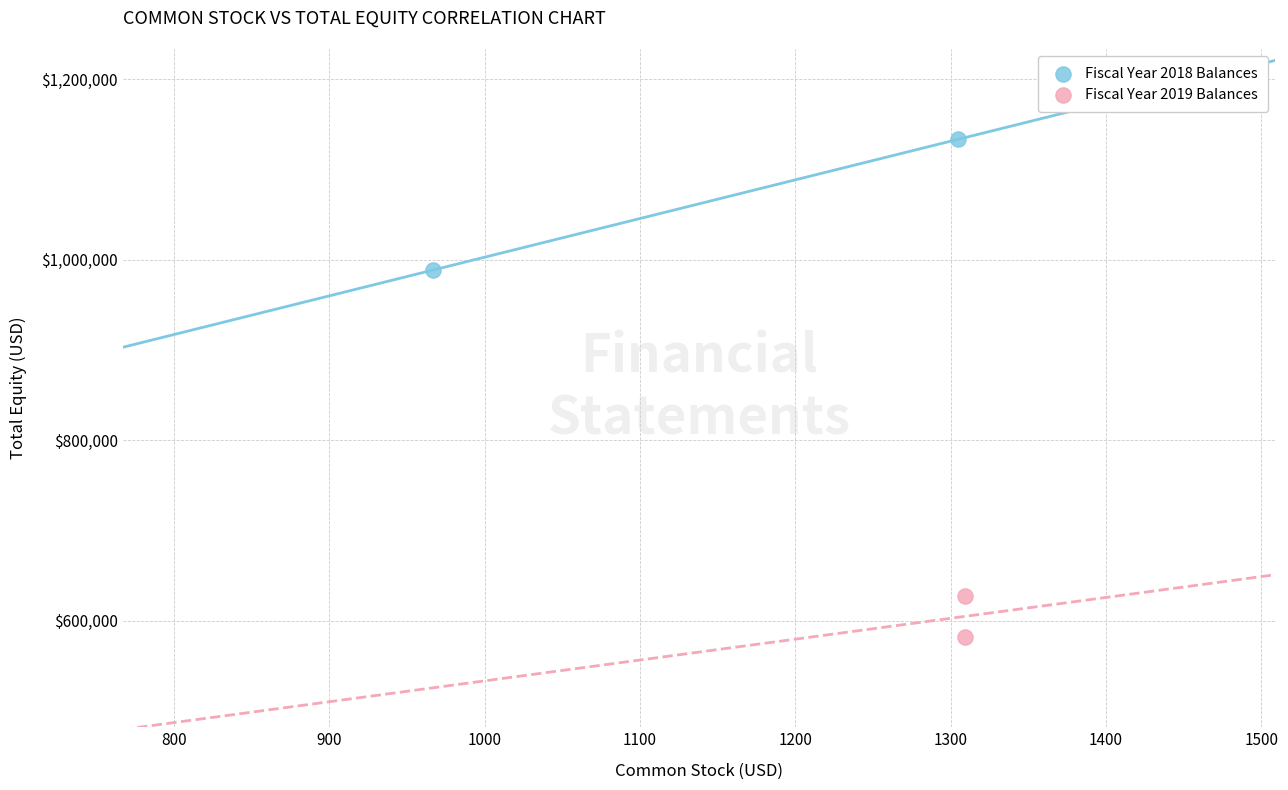

Which series has the largest Y range (max minus min)?

Fiscal Year 2018 Balances